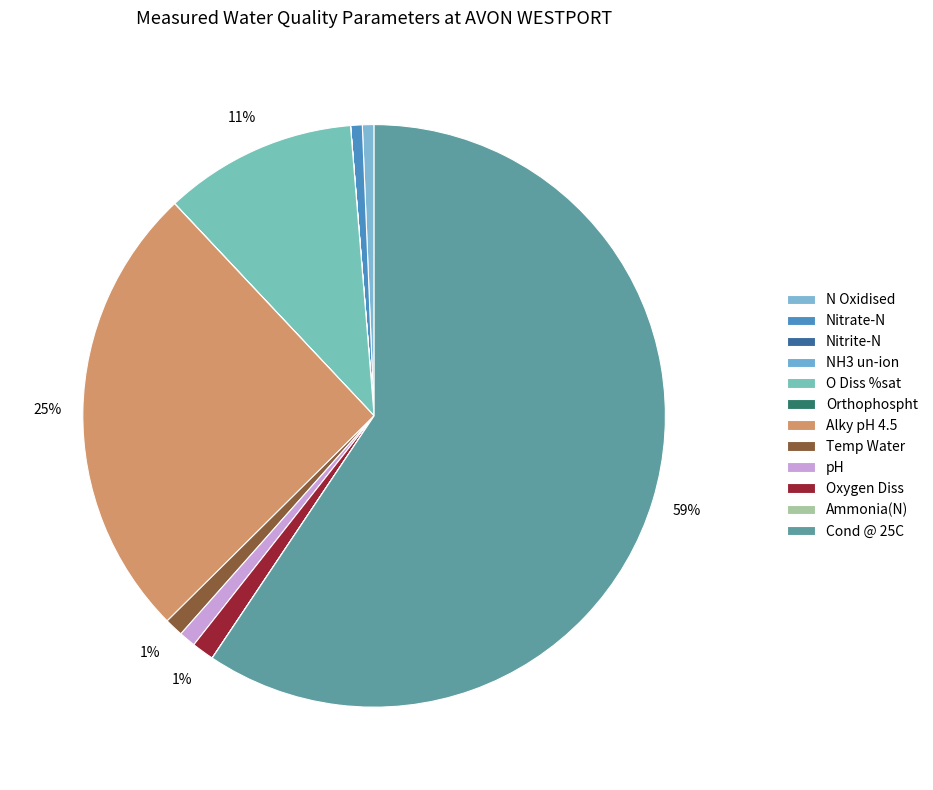

What is the change in value from pH to Ammonia(N)?

-8.0